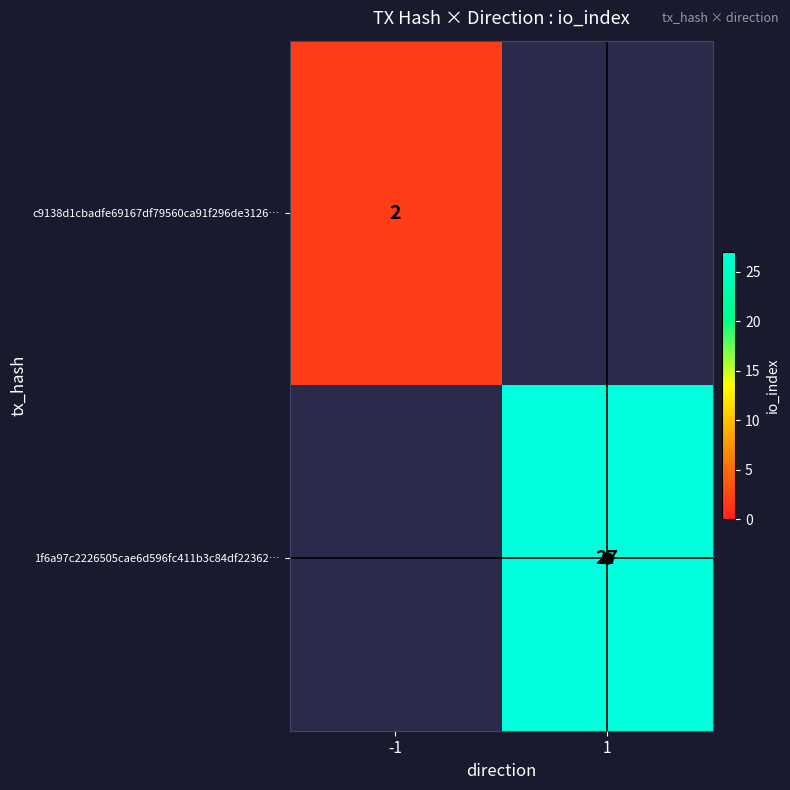

Is it true that 1f6a97c2226505cae6d596fc411b3c84df22362… equals 39 at 1?

False